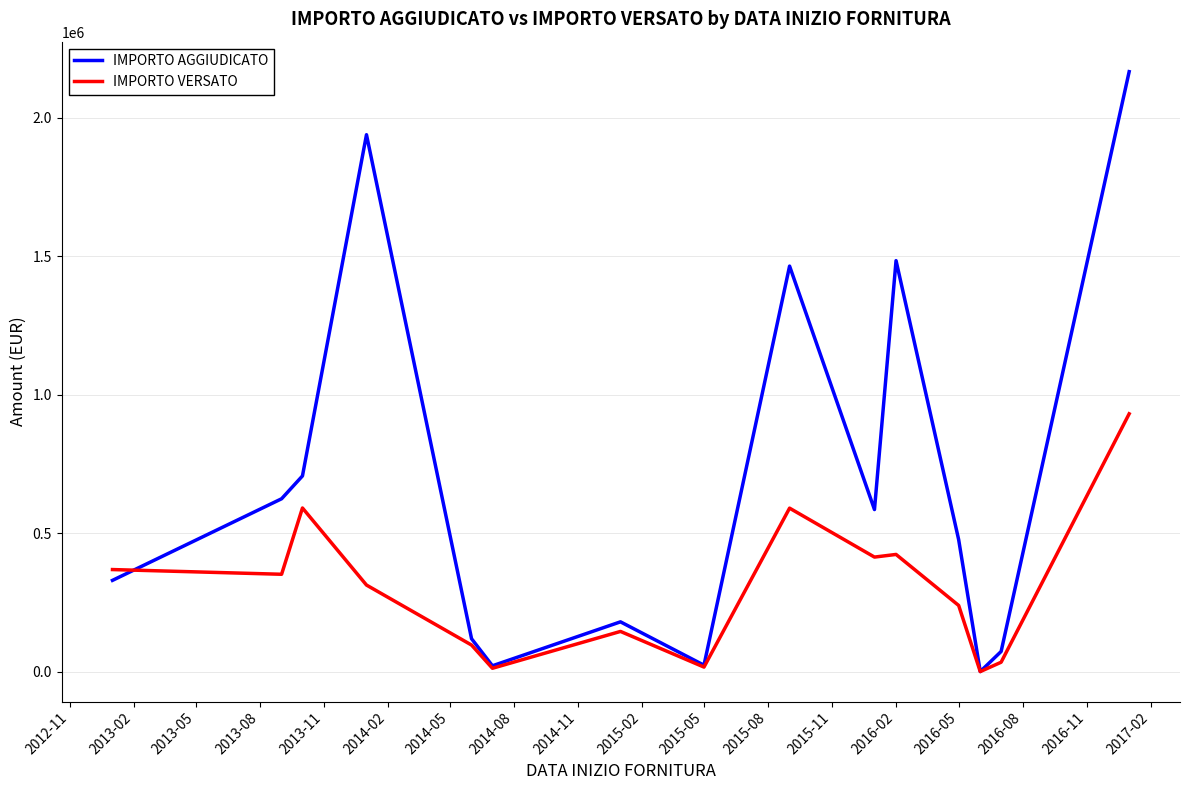

Which series has the widest spread of values?

IMPORTO AGGIUDICATO